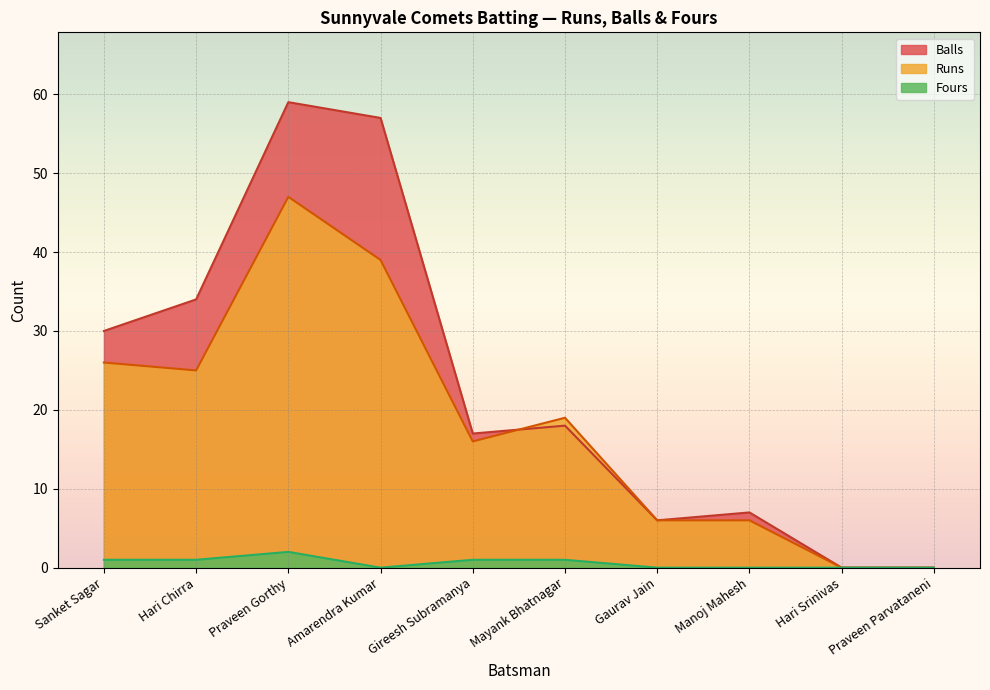

True or false: Fours and Balls intersect in this chart.

False